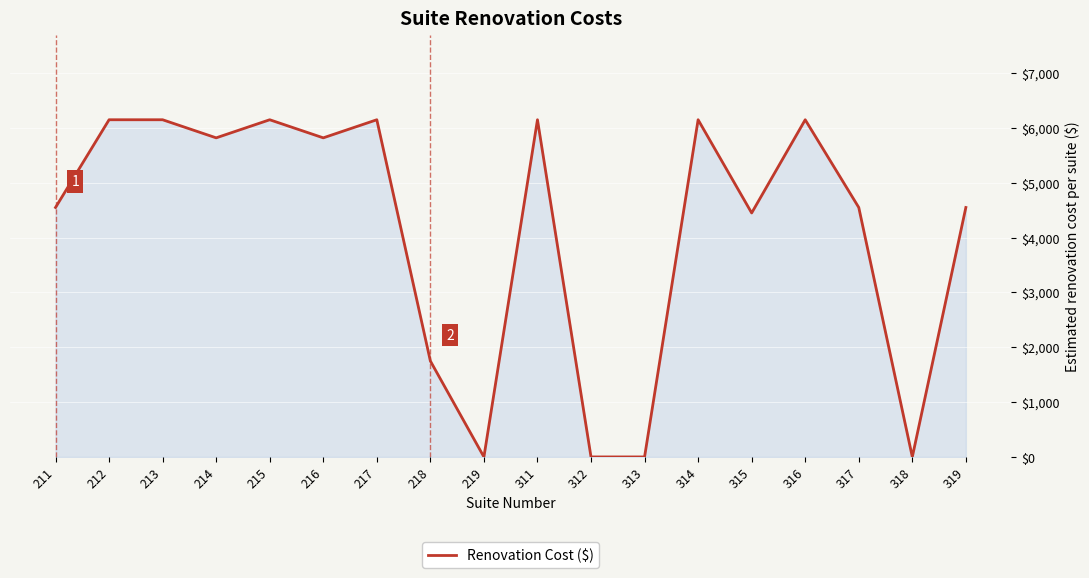

True or false: the data shows 1276 at 319.

False